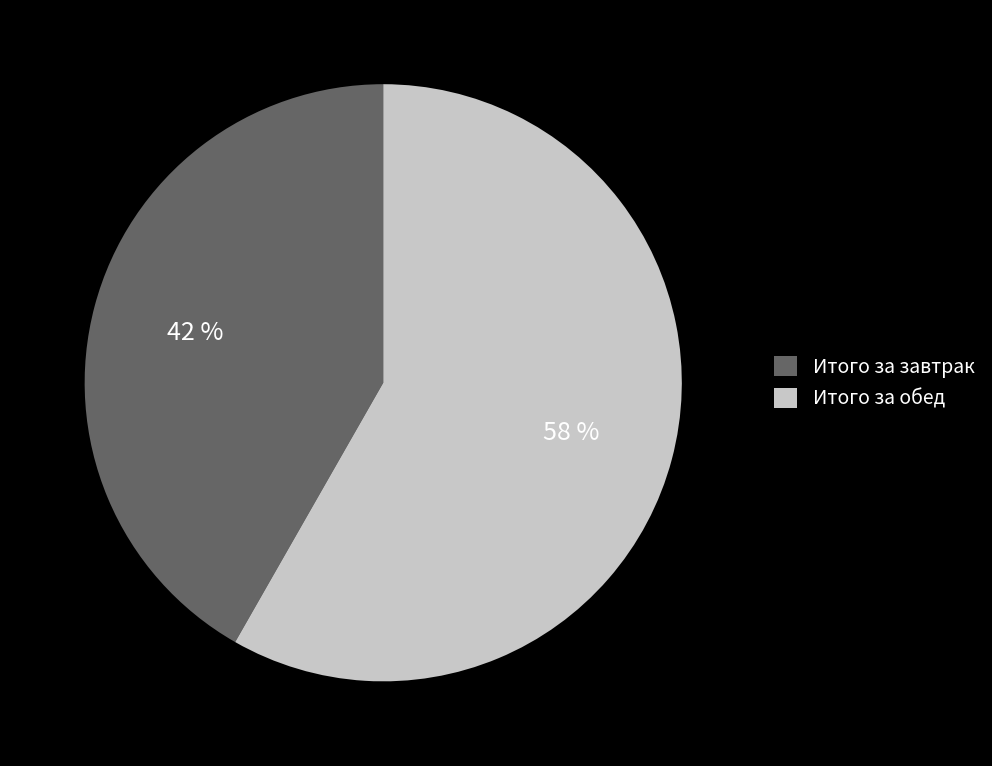

True or false: Итого за завтрак accounts for 42% of the total.

True